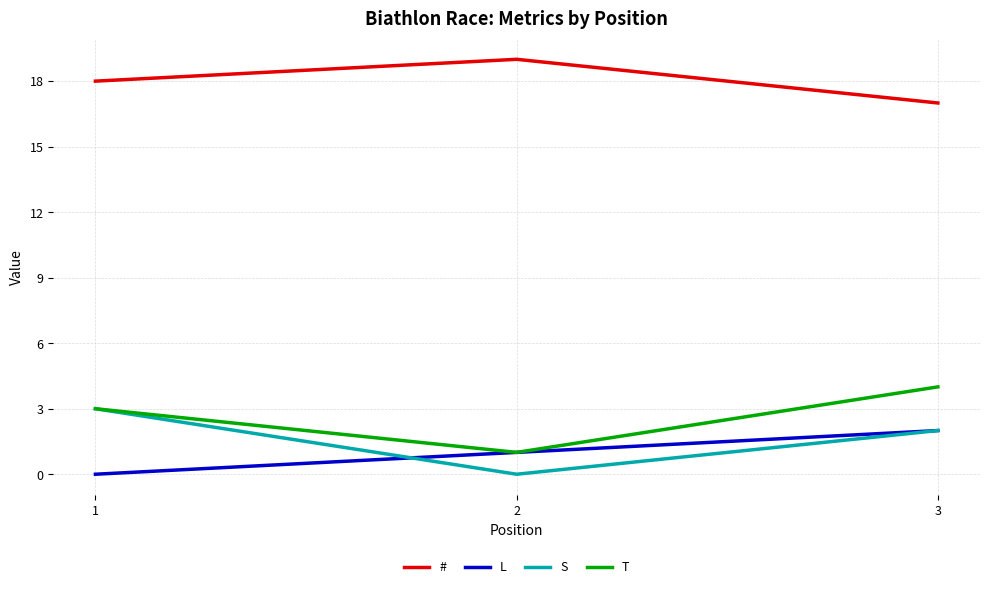

Which series changed the most between 1 and 3?

L